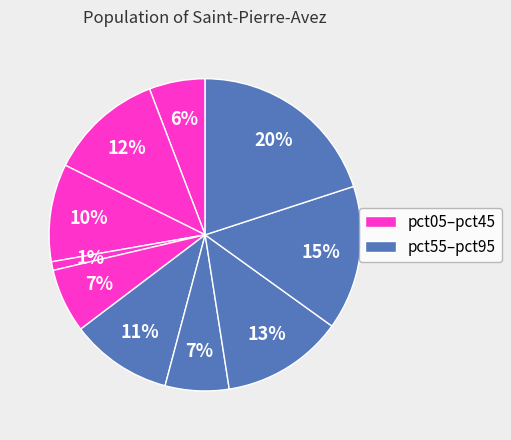

How many segments does this pie chart have?

10